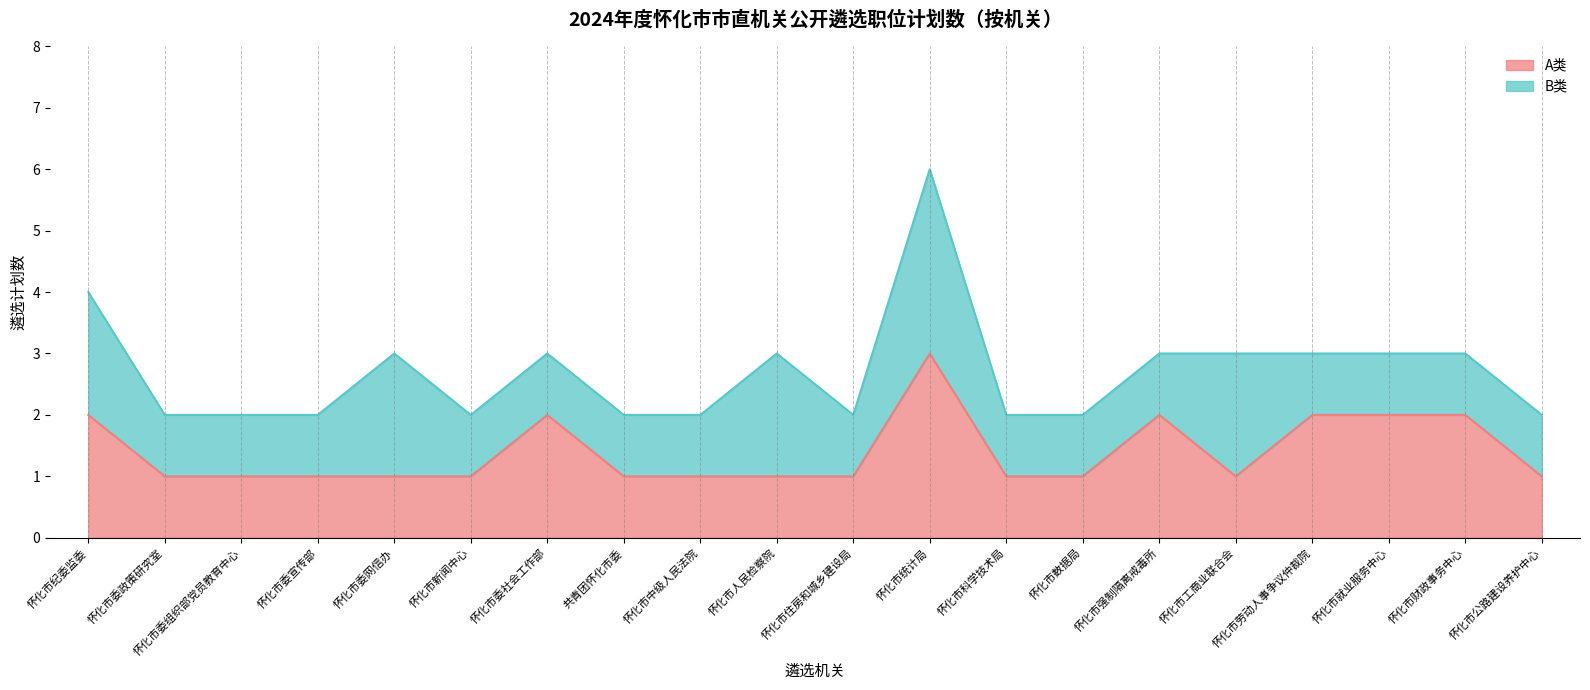

What position from the right is 怀化市统计局?

9